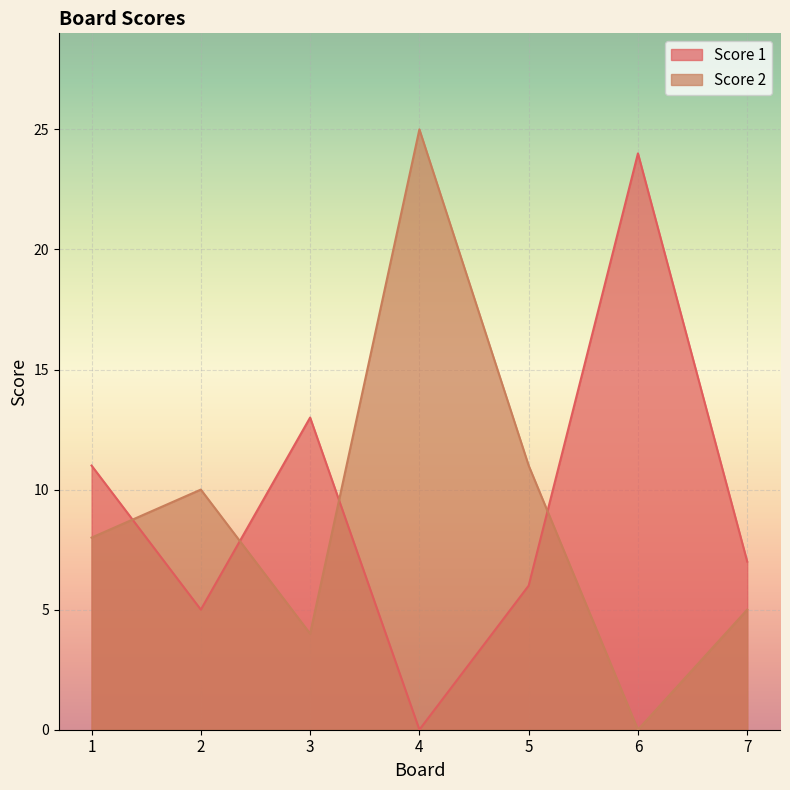

True or false: Score 2 has a value of 11 at 5.

True